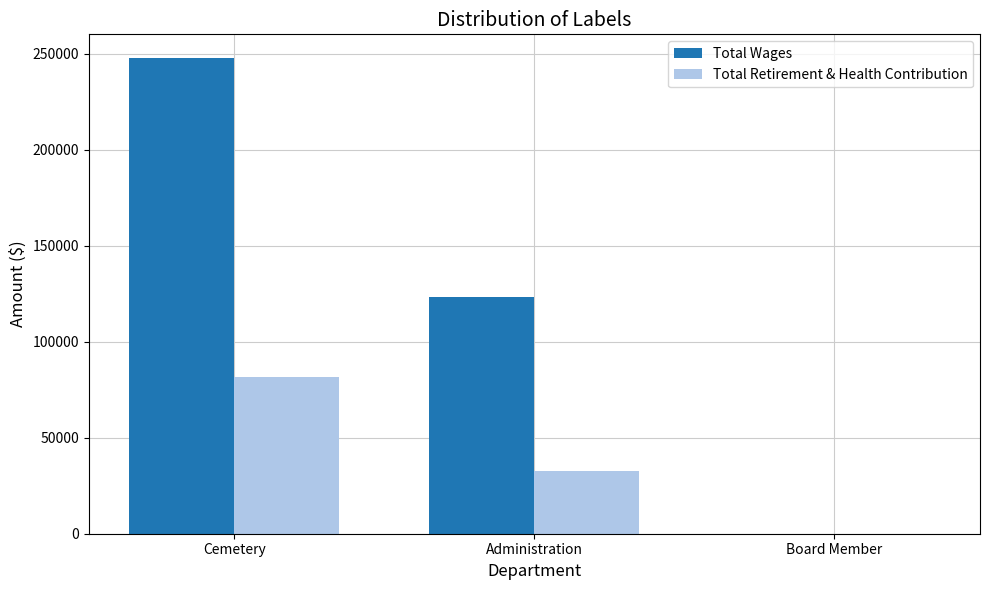

How many groups of bars are there?

3